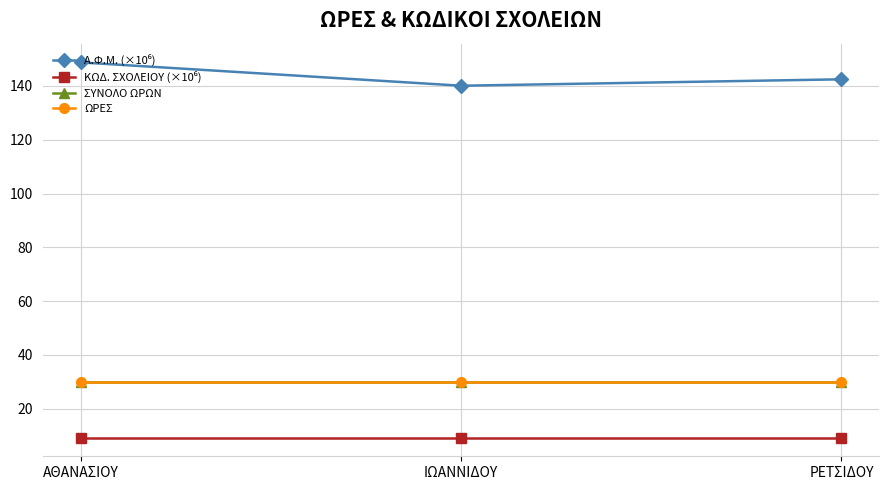

Is this an area chart (filled region under the line)?

No